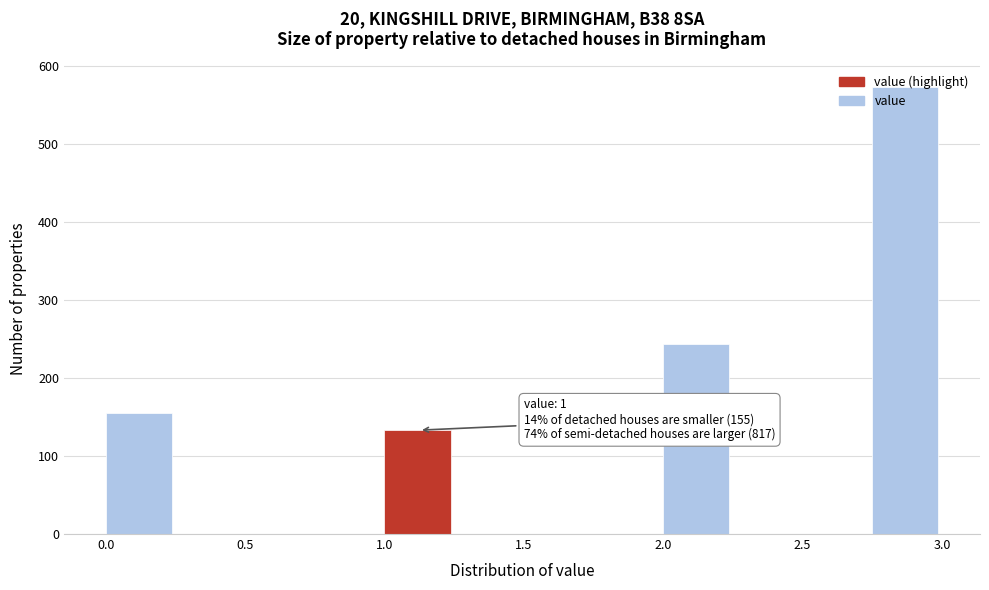

Over which range of the x-axis is the bar tallest?

2.75 to 3.00